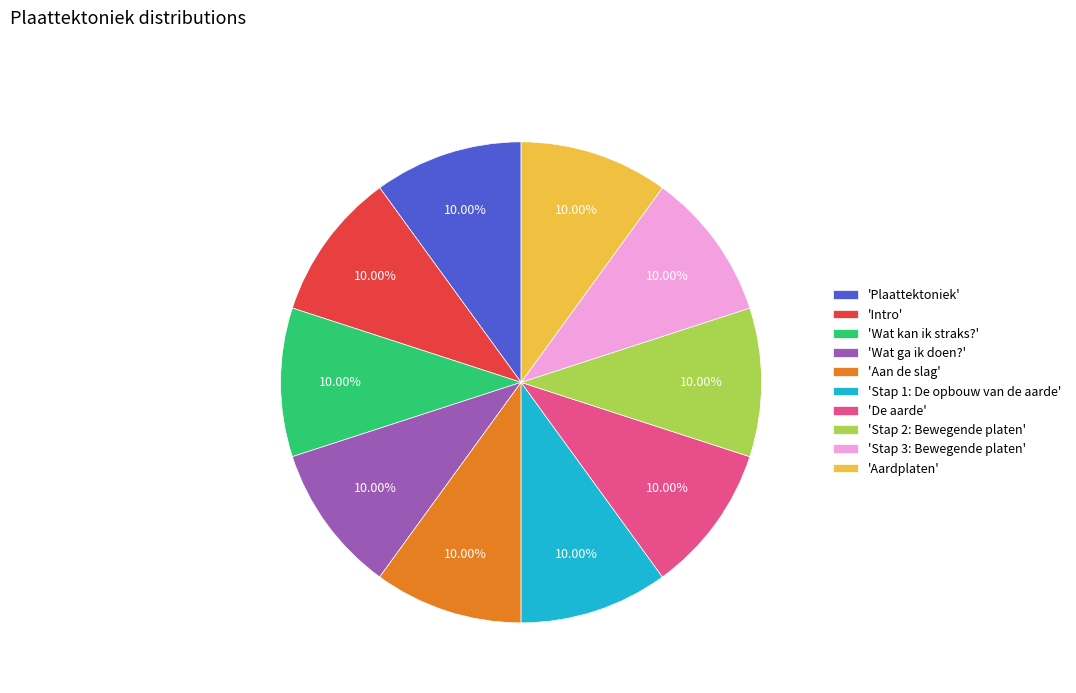

Is there any slice that represents more than half of the pie?

No